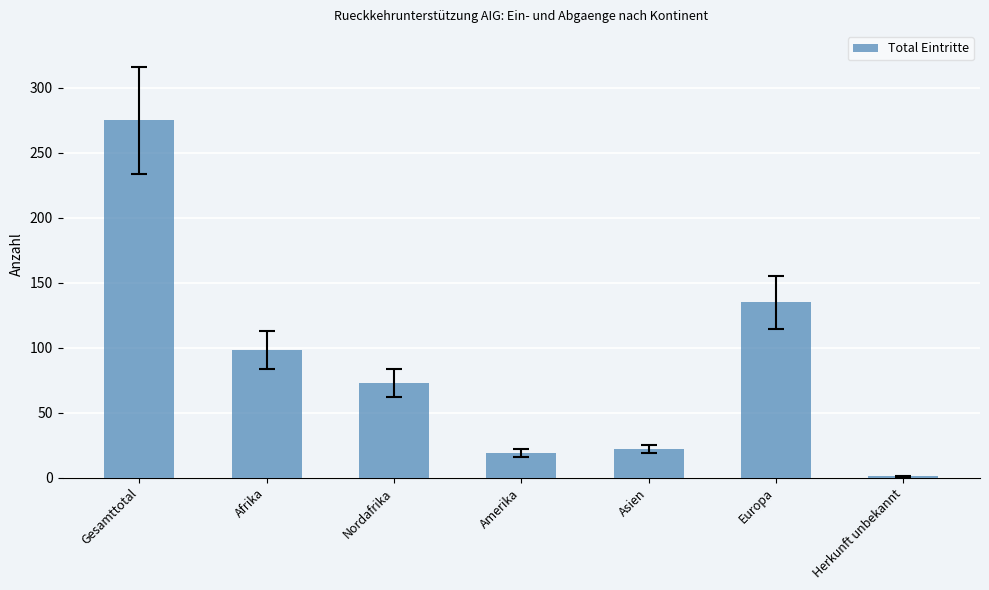

Are the bars grouped side by side (vs. stacked)?

No